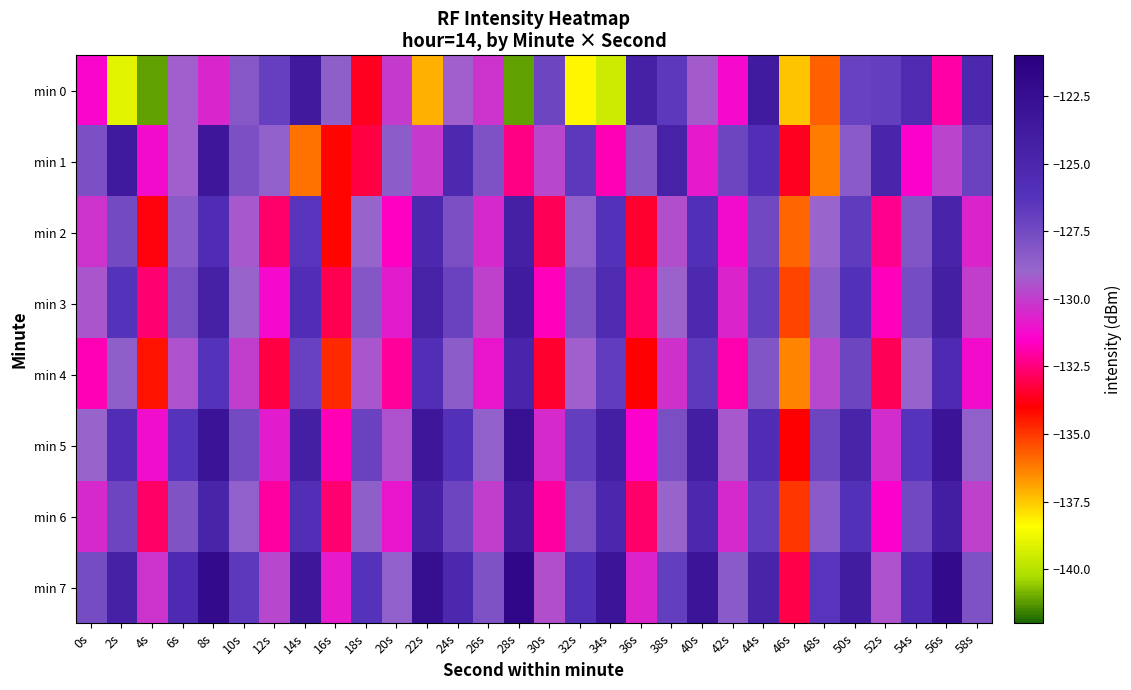

Reading left to right, what are all the values shown in this chart?

min 0: 0s=-131.4	2s=-139.0	4s=-141.1	6s=-129.1	8s=-130.6	10s=-128.3	12s=-127.0	14s=-123.7	16s=-128.6	18s=-133.6	20s=-130.1	22s=-137.1	24s=-129.2	26s=-130.2	28s=-141.2	30s=-127.3	32s=-138.3	34s=-139.5	36s=-124.4	38s=-126.6	40s=-129.2	42s=-131.3	44s=-123.8	46s=-137.4	48s=-135.8	50s=-127.0	52s=-126.8	54s=-125.5	56s=-132.0	58s=-125.2
min 1: 0s=-127.8	2s=-123.7	4s=-131.2	6s=-129.2	8s=-123.3	10s=-127.8	12s=-128.6	14s=-136.1	16s=-134.1	18s=-133.2	20s=-128.5	22s=-130.1	24s=-125.3	26s=-127.9	28s=-132.4	30s=-129.7	32s=-126.5	34s=-131.8	36s=-128.2	38s=-124.6	40s=-130.9	42s=-127.3	44s=-125.8	46s=-133.6	48s=-136.2	50s=-128.4	52s=-124.9	54s=-131.5	56s=-129.8	58s=-127.1
min 2: 0s=-130.2	2s=-127.5	4s=-133.8	6s=-128.4	8s=-125.6	10s=-129.3	12s=-132.7	14s=-126.4	16s=-134.1	18s=-128.9	20s=-131.6	22s=-125.2	24s=-127.8	26s=-130.5	28s=-124.3	30s=-132.9	32s=-128.7	34s=-126.1	36s=-133.4	38s=-129.6	40s=-125.9	42s=-131.2	44s=-127.4	46s=-135.8	48s=-129.0	50s=-126.7	52s=-132.3	54s=-128.1	56s=-124.8	58s=-130.6
min 3: 0s=-129.4	2s=-126.2	4s=-132.6	6s=-127.8	8s=-124.5	10s=-128.9	12s=-131.3	14s=-125.7	16s=-133.0	18s=-128.2	20s=-130.8	22s=-124.6	24s=-127.1	26s=-129.9	28s=-123.8	30s=-131.7	32s=-128.0	34s=-125.5	36s=-132.8	38s=-129.1	40s=-125.3	42s=-130.6	44s=-126.9	46s=-135.2	48s=-128.5	50s=-126.0	52s=-131.7	54s=-127.6	56s=-124.2	58s=-130.0
min 4: 0s=-131.8	2s=-128.6	4s=-134.3	6s=-129.5	8s=-126.2	10s=-130.0	12s=-133.2	14s=-127.0	16s=-134.7	18s=-129.4	20s=-132.1	22s=-125.8	24s=-128.5	26s=-131.0	28s=-124.9	30s=-133.4	32s=-129.2	34s=-126.8	36s=-134.0	38s=-130.3	40s=-126.6	42s=-131.9	44s=-128.1	46s=-136.4	48s=-129.7	50s=-127.3	52s=-132.9	54s=-128.8	56s=-125.4	58s=-131.2
min 5: 0s=-128.9	2s=-125.7	4s=-131.1	6s=-126.3	8s=-123.0	10s=-127.5	12s=-130.8	14s=-124.2	16s=-131.8	18s=-127.1	20s=-129.5	22s=-123.3	24s=-126.0	26s=-128.7	28s=-122.6	30s=-130.5	32s=-126.9	34s=-124.2	36s=-131.5	38s=-127.8	40s=-124.1	42s=-129.3	44s=-125.6	46s=-134.0	48s=-127.3	50s=-124.7	52s=-130.4	54s=-126.3	56s=-123.0	58s=-128.7
min 6: 0s=-130.5	2s=-127.3	4s=-132.8	6s=-128.0	8s=-124.7	10s=-128.7	12s=-132.0	14s=-125.8	16s=-132.6	18s=-128.6	20s=-131.0	22s=-124.4	24s=-127.3	26s=-130.0	28s=-123.7	30s=-132.0	32s=-127.8	34s=-125.1	36s=-132.7	38s=-128.9	40s=-125.2	42s=-130.5	44s=-126.8	46s=-135.0	48s=-128.4	50s=-126.0	52s=-131.5	54s=-127.4	56s=-124.1	58s=-129.9
min 7: 0s=-127.6	2s=-124.4	4s=-130.2	6s=-125.4	8s=-122.1	10s=-126.5	12s=-129.7	14s=-123.3	16s=-130.9	18s=-126.2	20s=-128.7	22s=-122.5	24s=-125.2	26s=-127.9	28s=-121.8	30s=-129.6	32s=-125.9	34s=-123.2	36s=-130.6	38s=-126.9	40s=-123.2	42s=-128.4	44s=-124.7	46s=-133.1	48s=-126.4	50s=-123.9	52s=-129.5	54s=-125.4	56s=-122.1	58s=-127.9